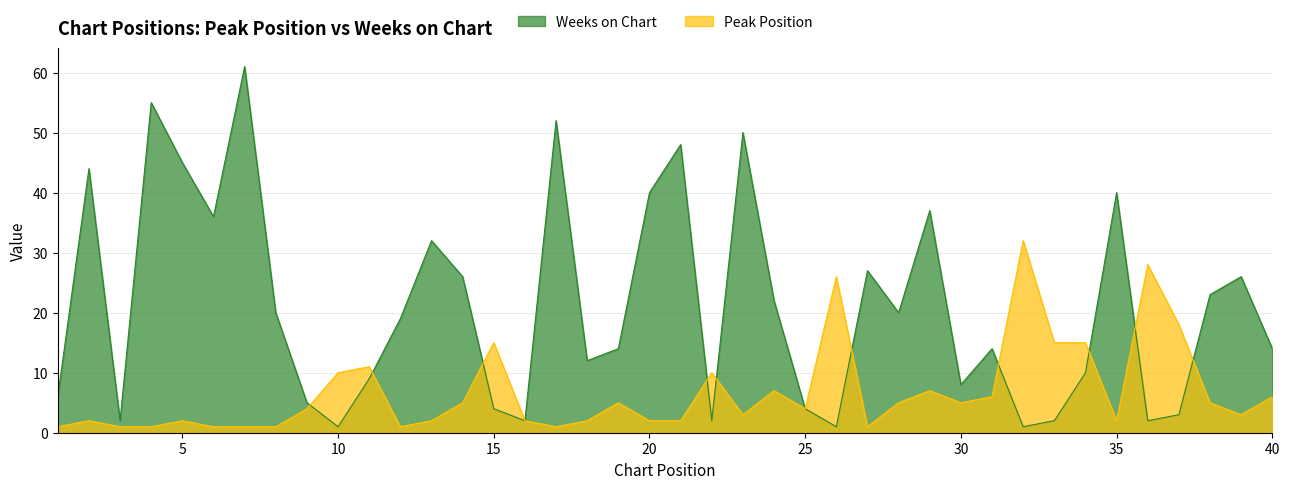

Between 28 and 21, which is larger?

28